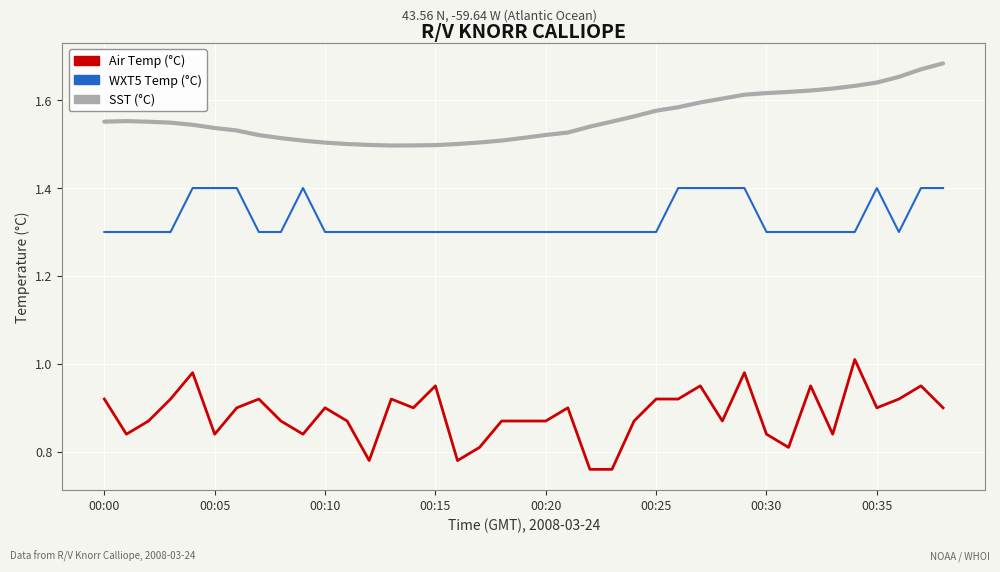

Rank the series by their maximum value, from highest to lowest.

SST (°C), WXT5 Temp (°C), Air Temp (°C)